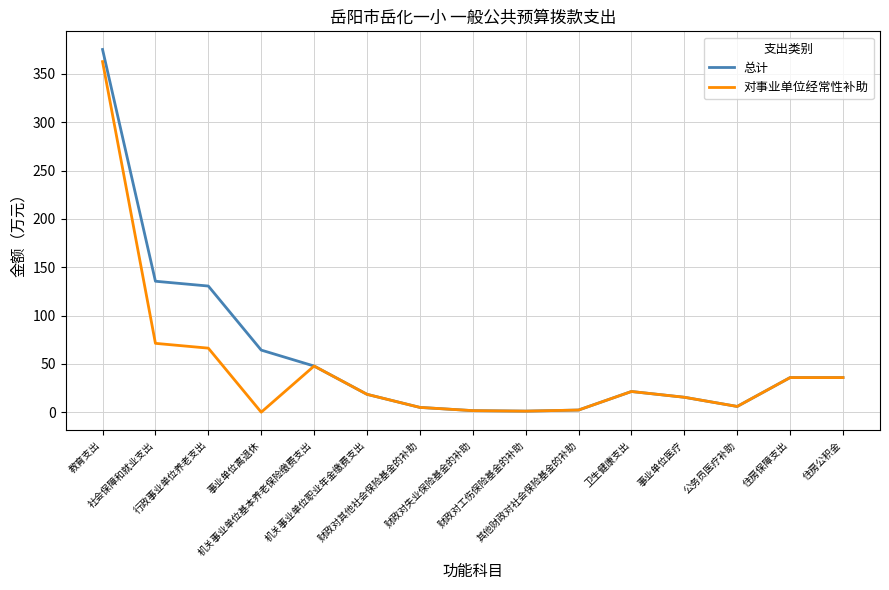

What is the maximum value shown in the chart?

375.3